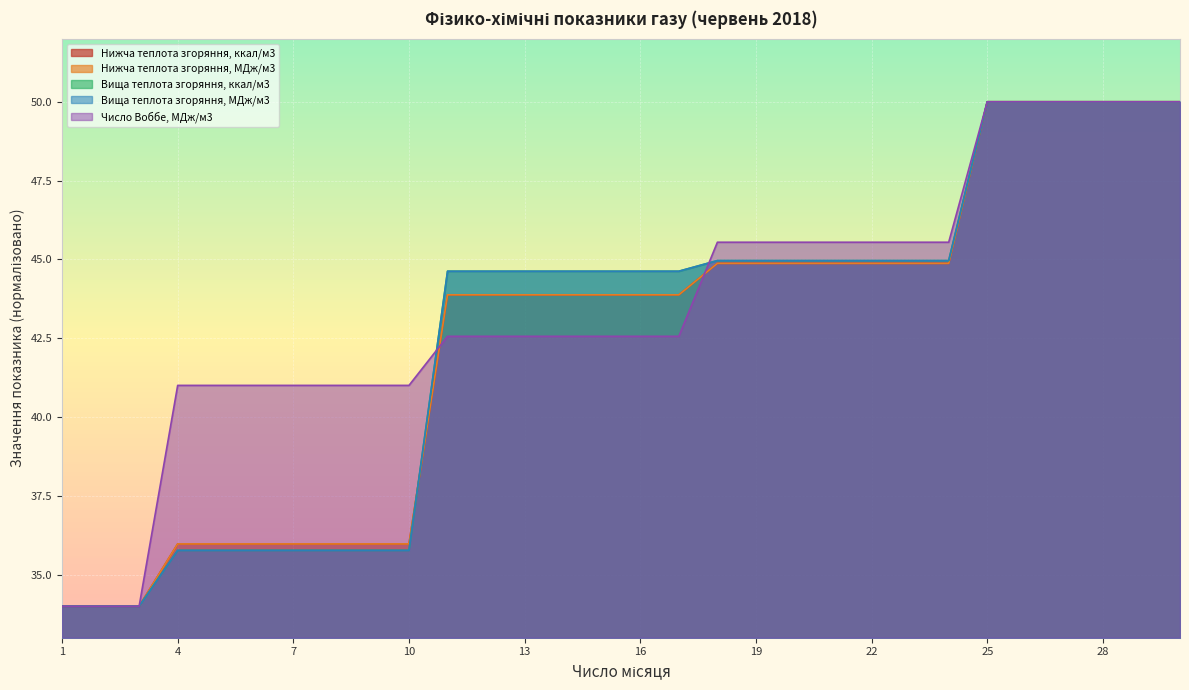

What is the value of the Нижча теплота згоряння, ккал/м3 point at the 4th from the left?

36.0